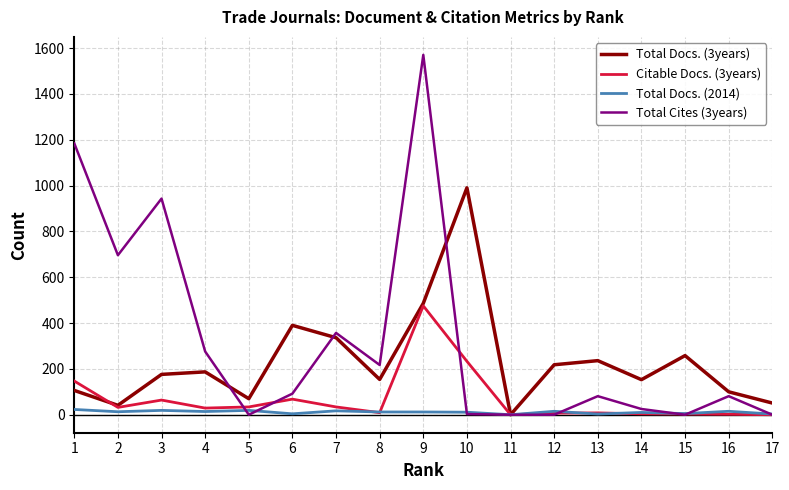

Is this an area chart (filled region under the line)?

No